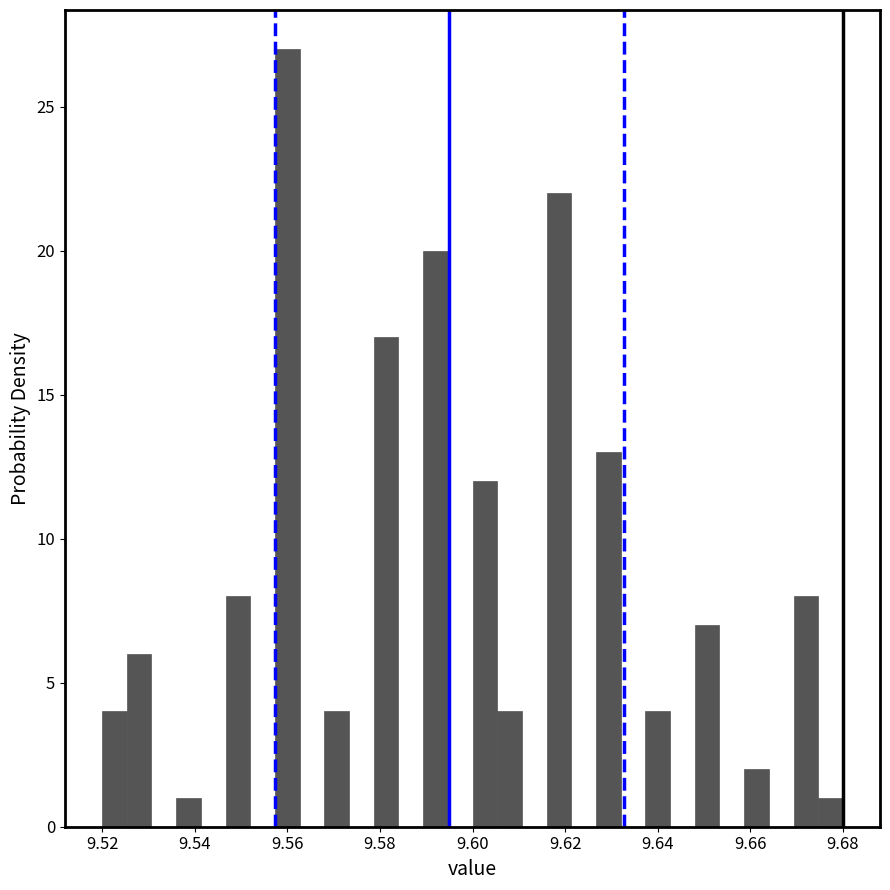

Read against the x-axis, roughly where is the centre of the tallest bar?

9.560